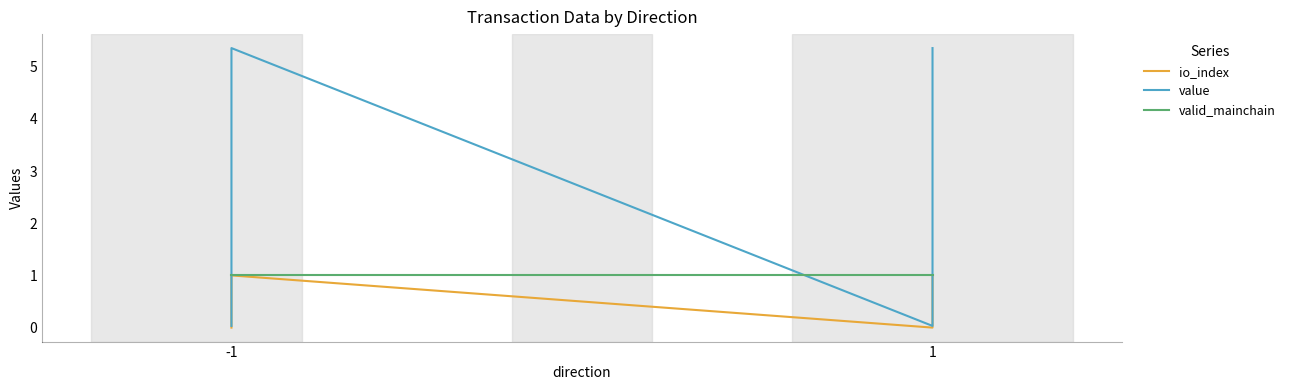

Does the chart display data point markers on the line(s)?

No